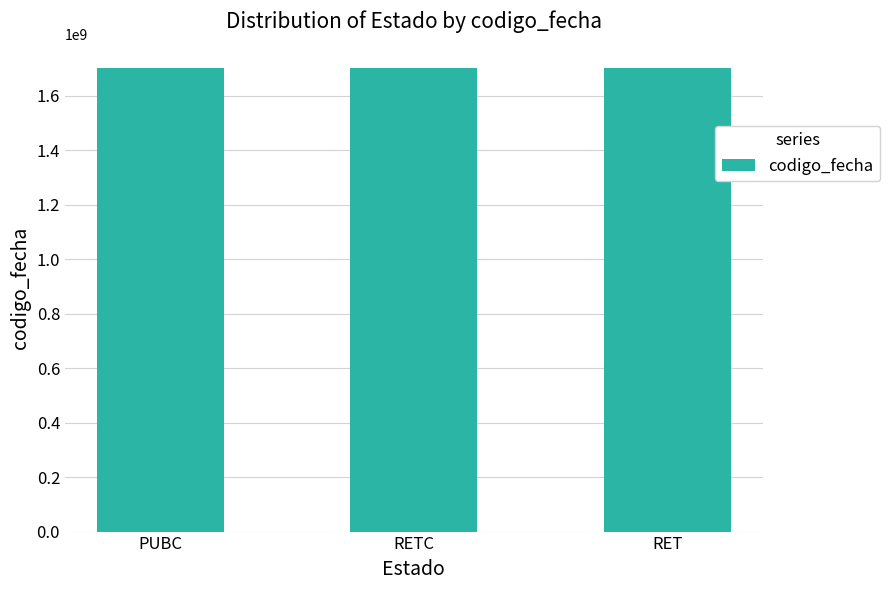

What is the ratio of the value at RETC to the value at PUBC?

1.0